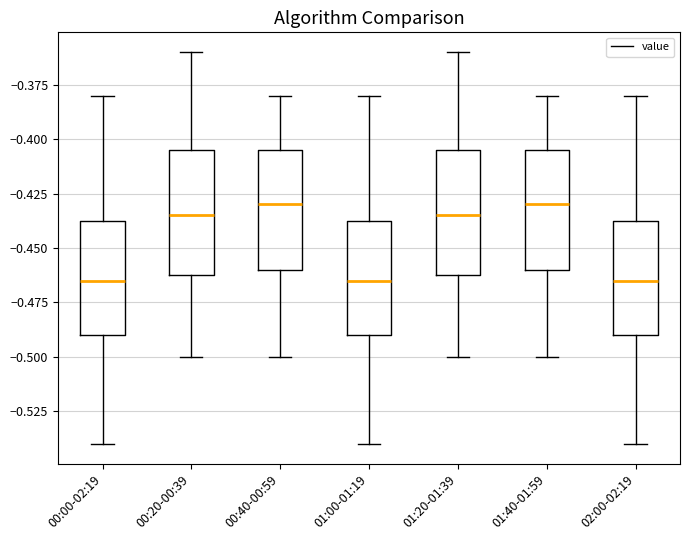

Reading left to right, read every box against the y-axis: the position of its median line, the range the box covers, and the ends of its whiskers. The values are not printed on the chart, so give them approximately, as read against the axis.

00:00-02:19: median -0.465, box -0.490 to -0.435, whiskers -0.540 to -0.380
00:20-00:39: median -0.435, box -0.460 to -0.405, whiskers -0.500 to -0.360
00:40-00:59: median -0.430, box -0.460 to -0.405, whiskers -0.500 to -0.380
01:00-01:19: median -0.465, box -0.490 to -0.435, whiskers -0.540 to -0.380
01:20-01:39: median -0.435, box -0.460 to -0.405, whiskers -0.500 to -0.360
01:40-01:59: median -0.430, box -0.460 to -0.405, whiskers -0.500 to -0.380
02:00-02:19: median -0.465, box -0.490 to -0.435, whiskers -0.540 to -0.380